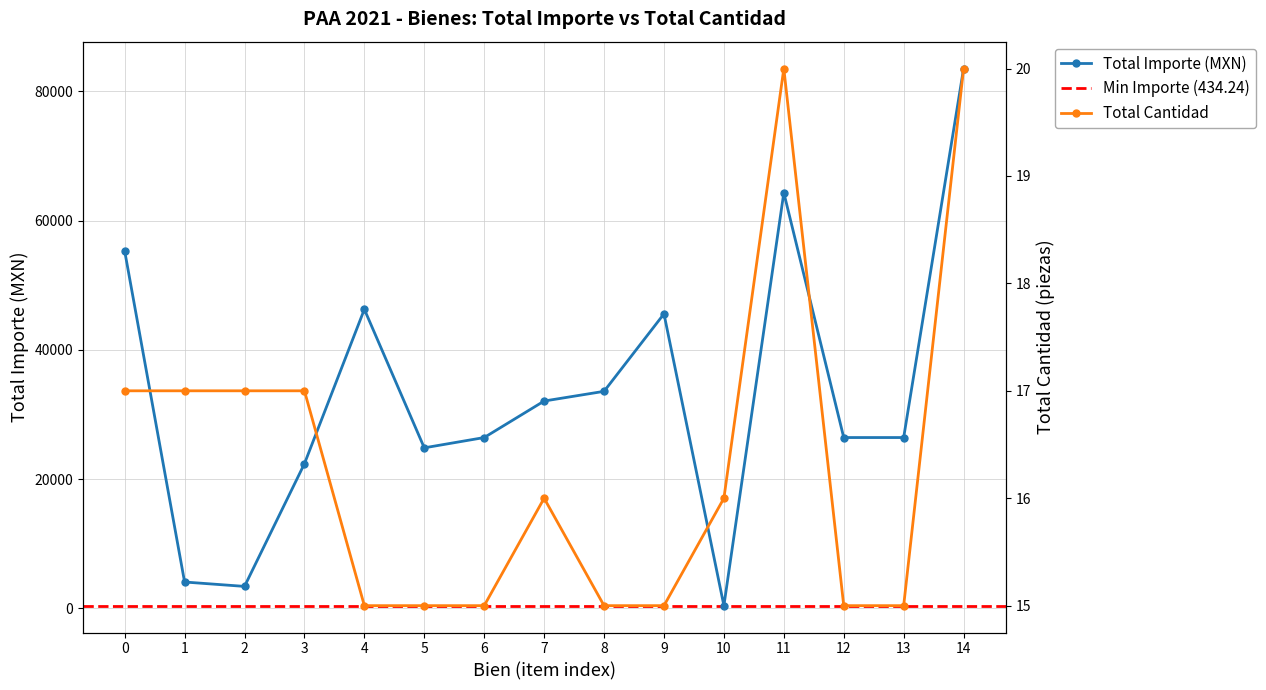

What is the maximum value for Total Cantidad?

20.0